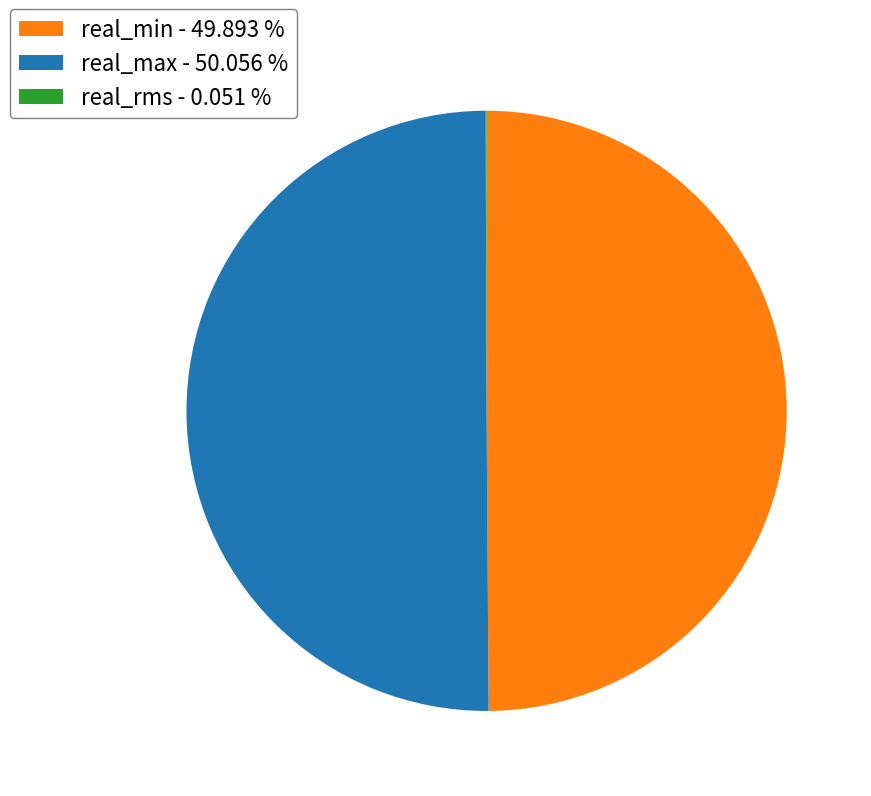

Combined, do real_min - 49.893 % and real_max - 50.056 % account for over 50%?

Yes